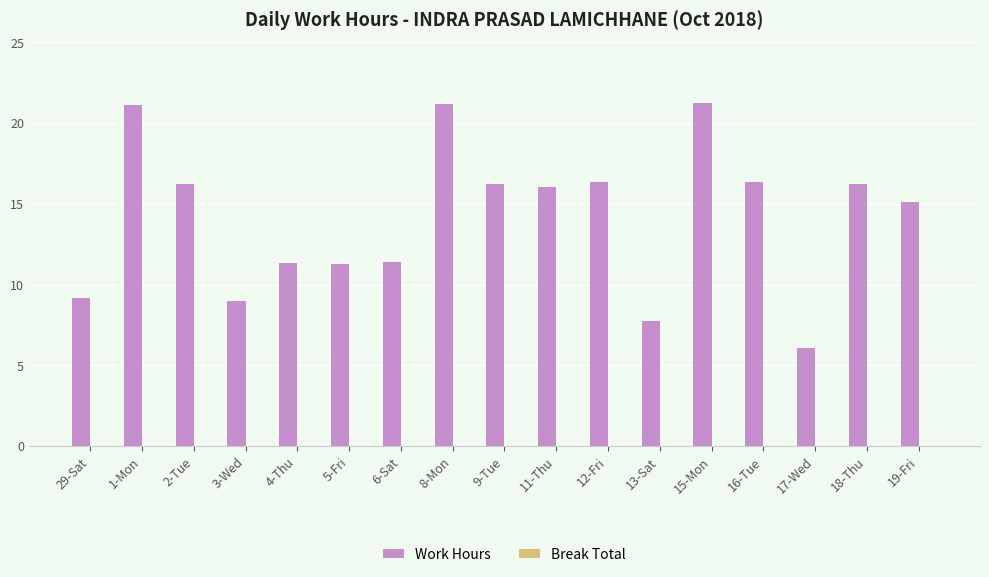

What position from the left is 4-Thu?

5